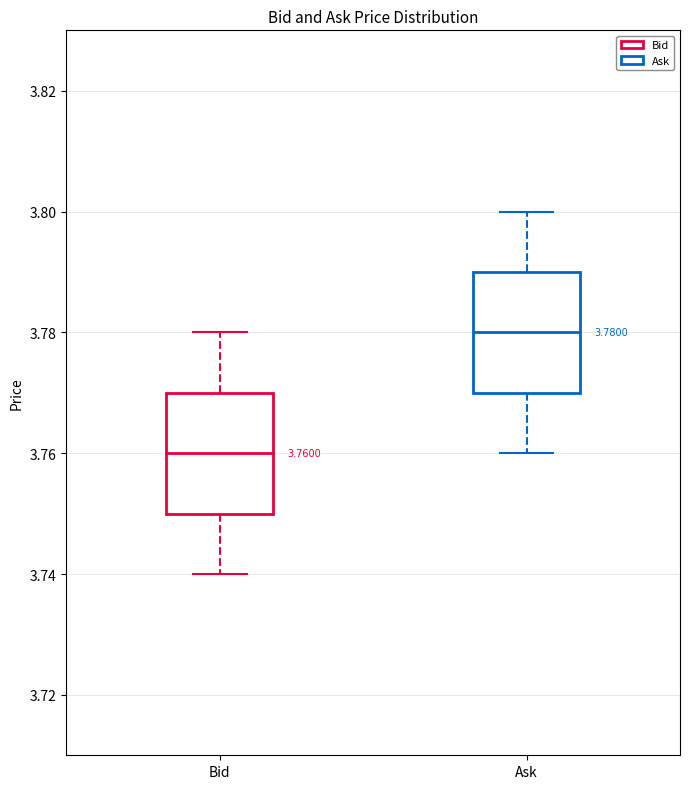

Which box's median line is the highest?

Ask